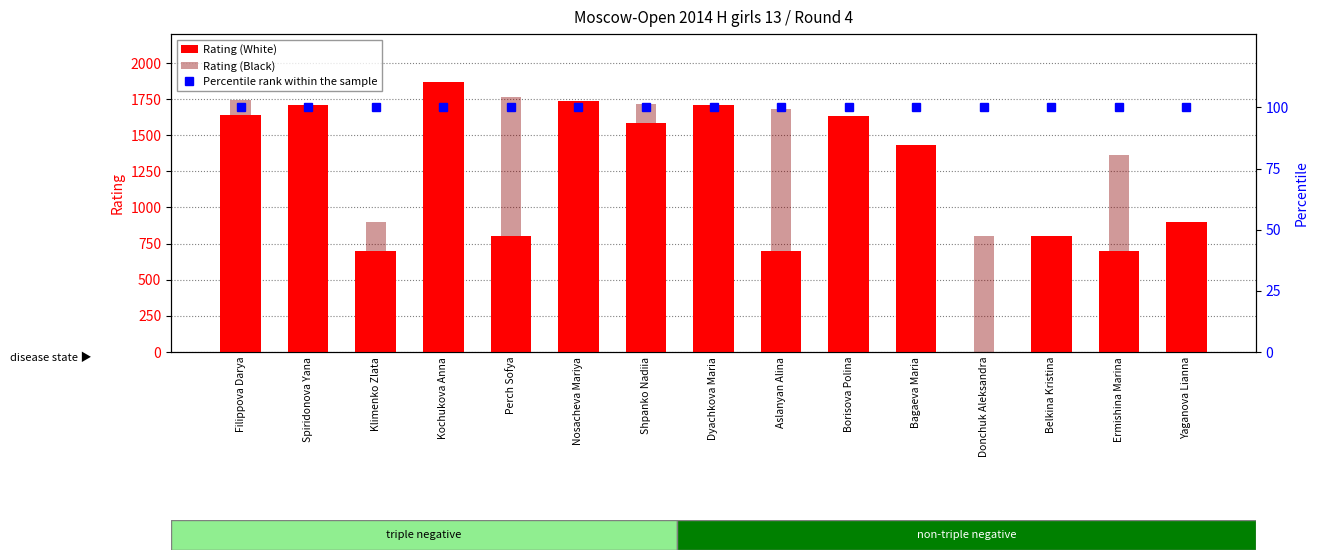

What is the label of the 11th bar from the right?

Perch Sofya